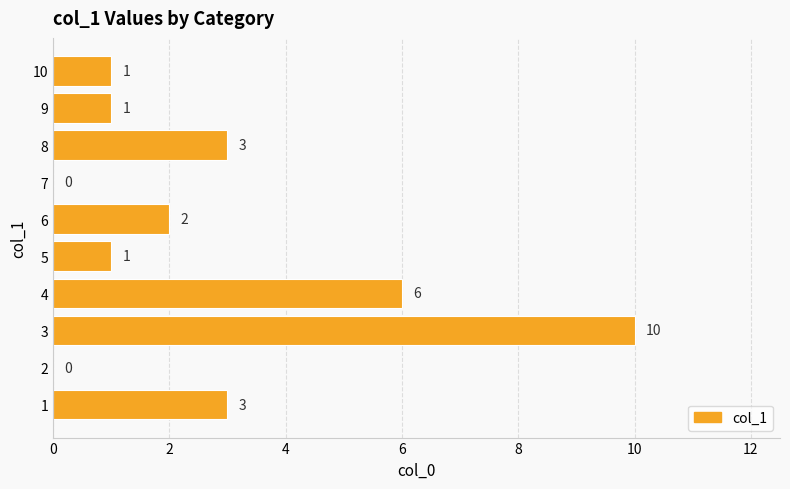

What is the sum of all values?

27